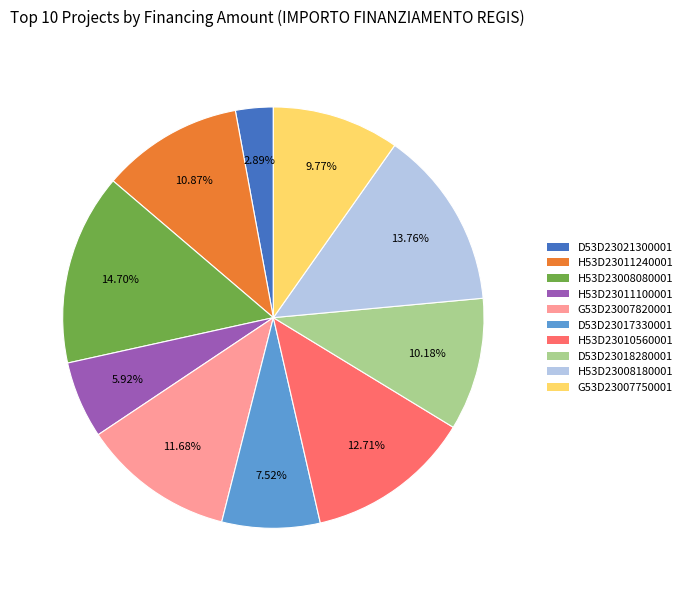

What percentage is NOT represented by G53D23007750001?

90.2%